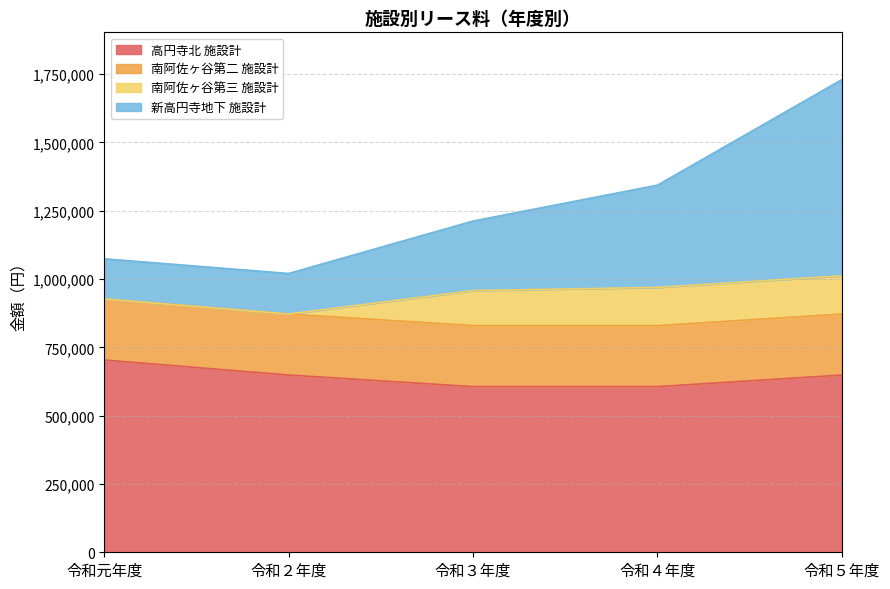

What is the maximum value for 高円寺北 施設計?

703704